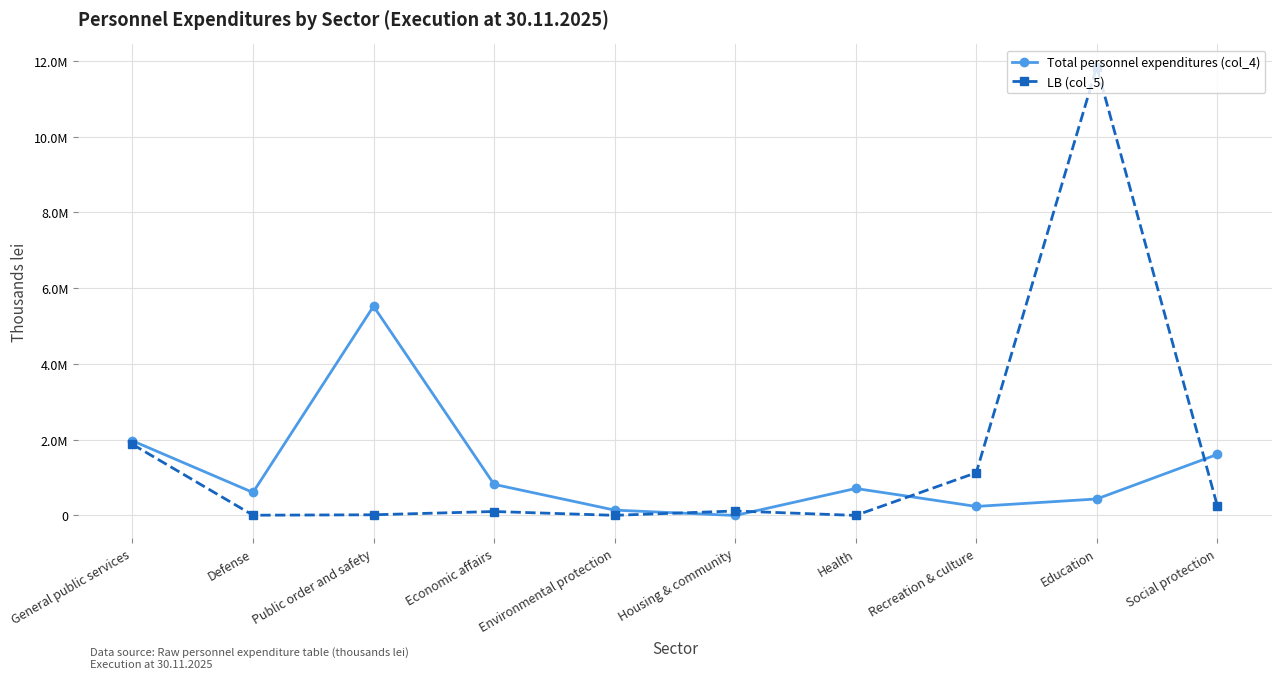

Reading left to right, what are all the values shown in this chart?

Total personnel expenditures (col_4): 1971538.1	607450.3	5524969.9	822105.1	141503.4	0.0	712726.7	238588.6	435979.3	1612333.0
LB (col_5): 1878600.3	6979.9	18138.5	104782.2	3816.4	118454.2	1485.2	1128318.3	11845037.5	255304.5